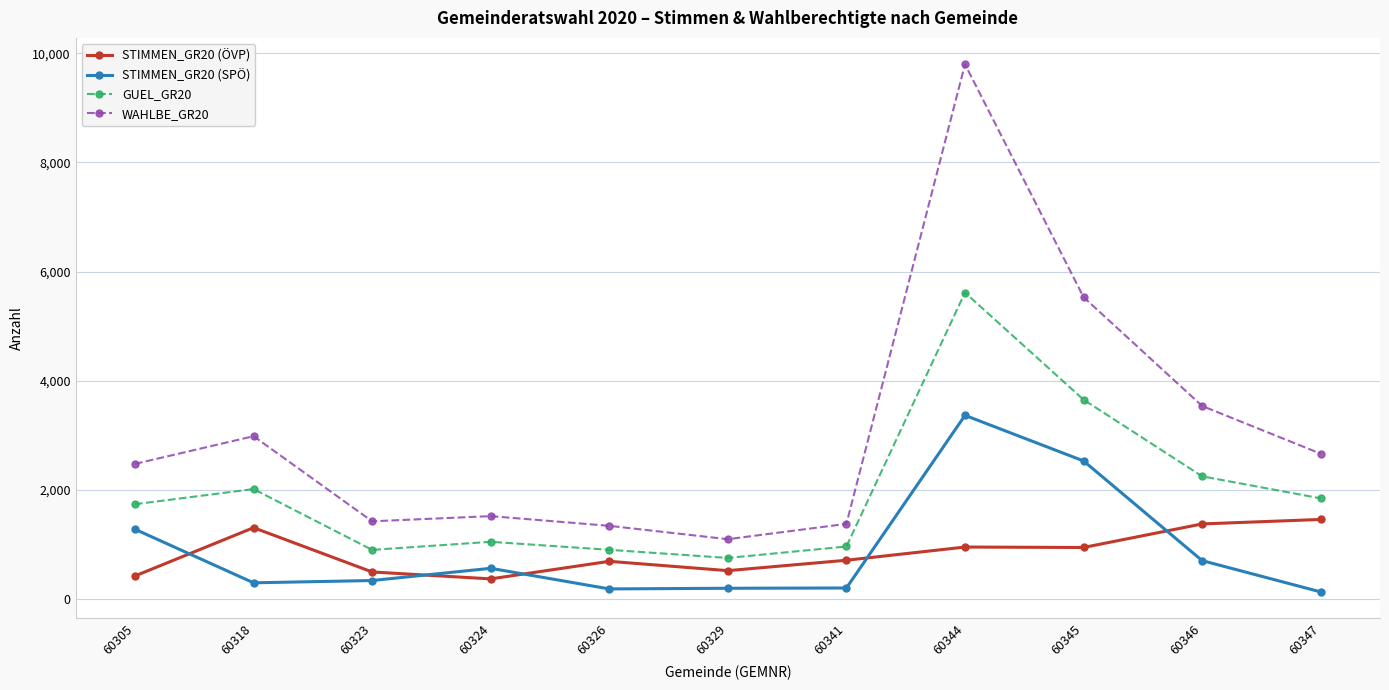

The WAHLBE_GR20 series shows 5530 at 60345. True or false?

True